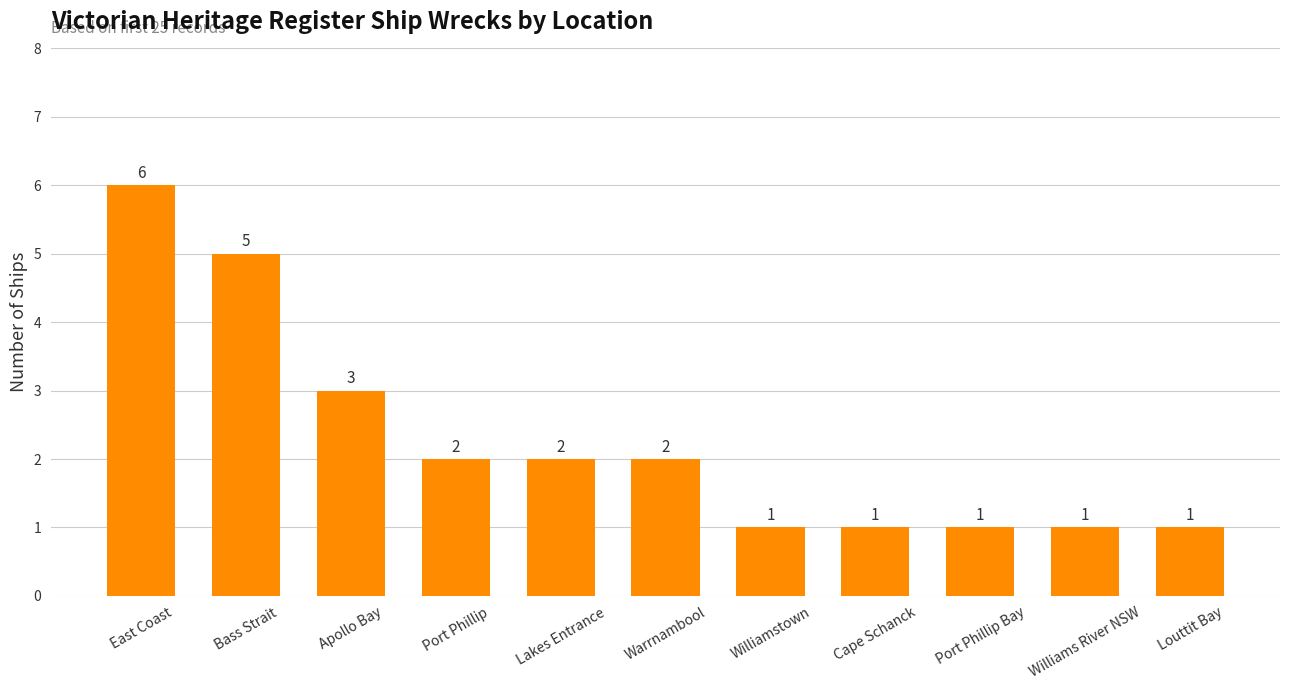

Approximately how many times larger is the value at Apollo Bay compared to Port Phillip Bay?

3.0